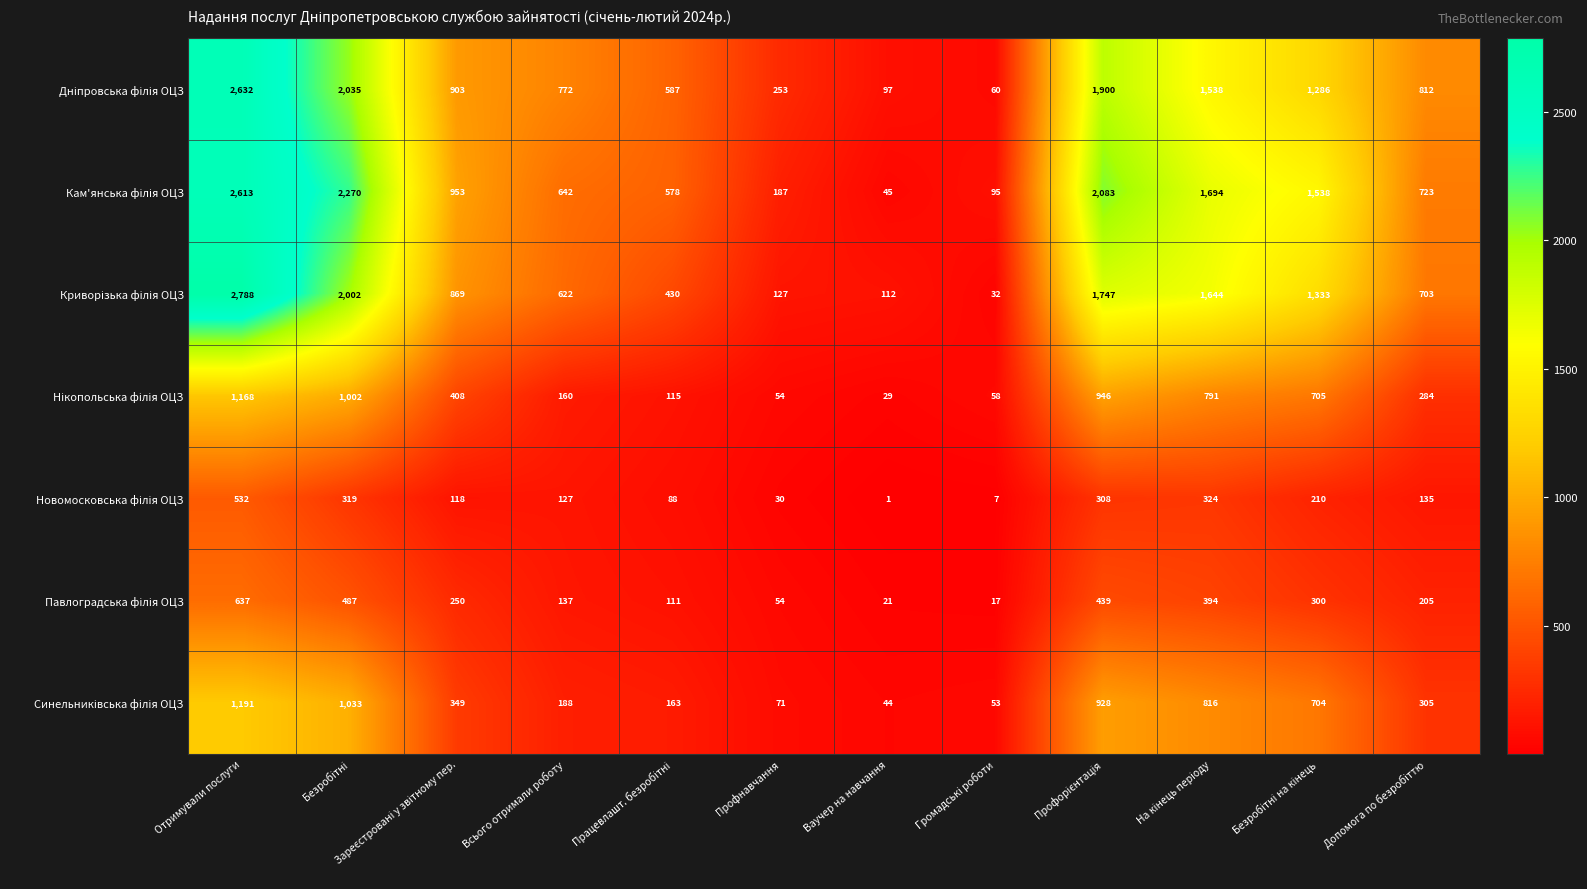

Which label corresponds to the largest value in the chart?

Отримували послуги